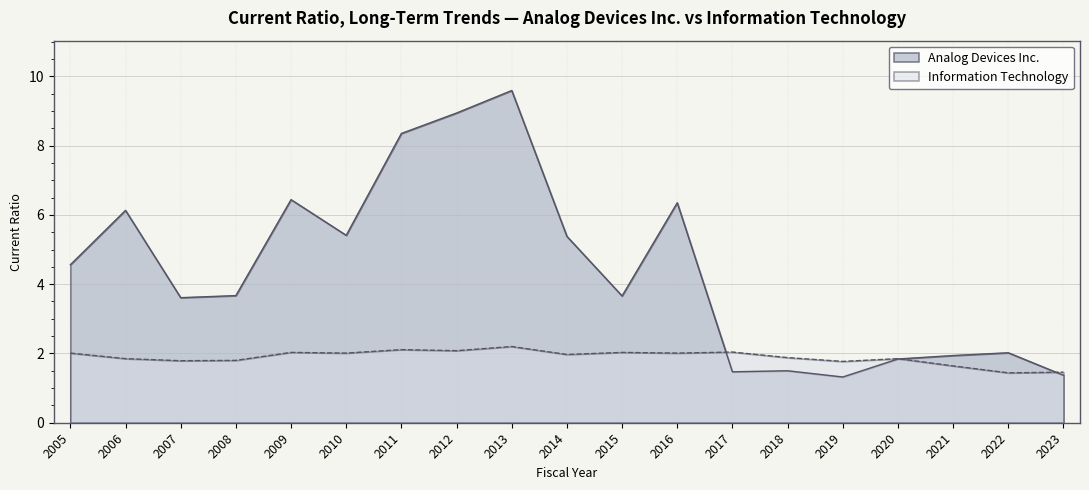

Reading left to right, extract all data points from this chart.

Analog Devices Inc.: 2005=4.6	2006=6.1	2007=3.6	2008=3.7	2009=6.4	2010=5.4	2011=8.3	2012=8.9	2013=9.6	2014=5.4	2015=3.7	2016=6.3	2017=1.5	2018=1.5	2019=1.3	2020=1.8	2021=1.9	2022=2.0	2023=1.4
Information Technology: 2005=2.0	2006=1.9	2007=1.8	2008=1.8	2009=2.0	2010=2.0	2011=2.1	2012=2.1	2013=2.2	2014=2.0	2015=2.0	2016=2.0	2017=2.0	2018=1.9	2019=1.8	2020=1.9	2021=1.6	2022=1.4	2023=1.5